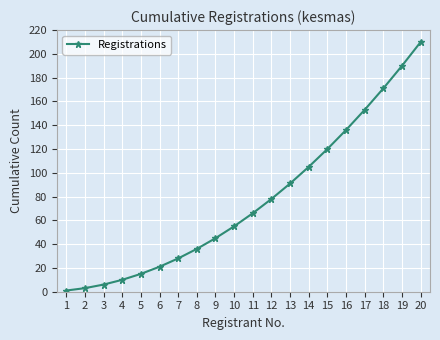

What is the difference between the maximum and second lowest values?

207